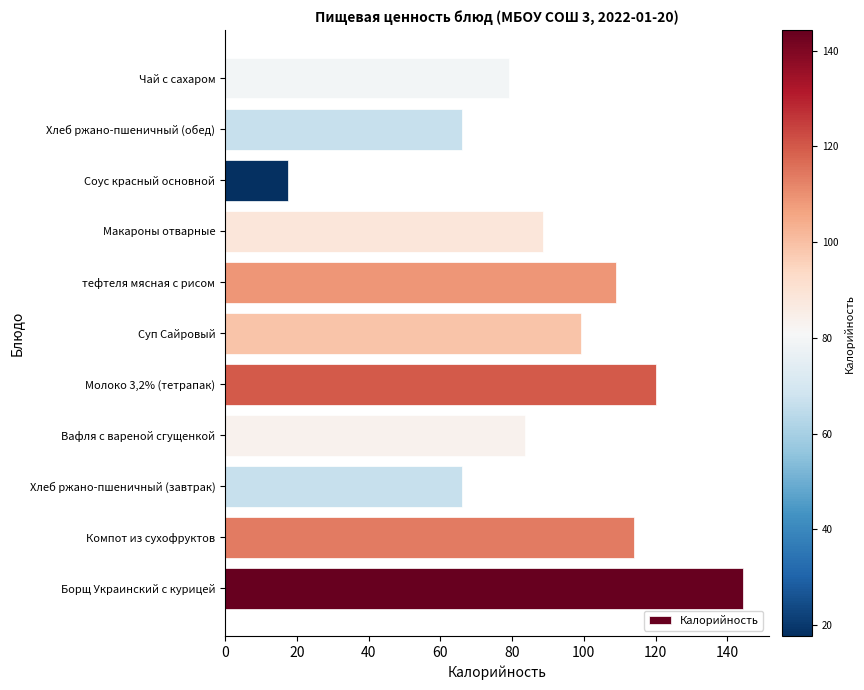

What is the change in value from Борщ Украинский с курицей to Макароны отварные?

-55.6